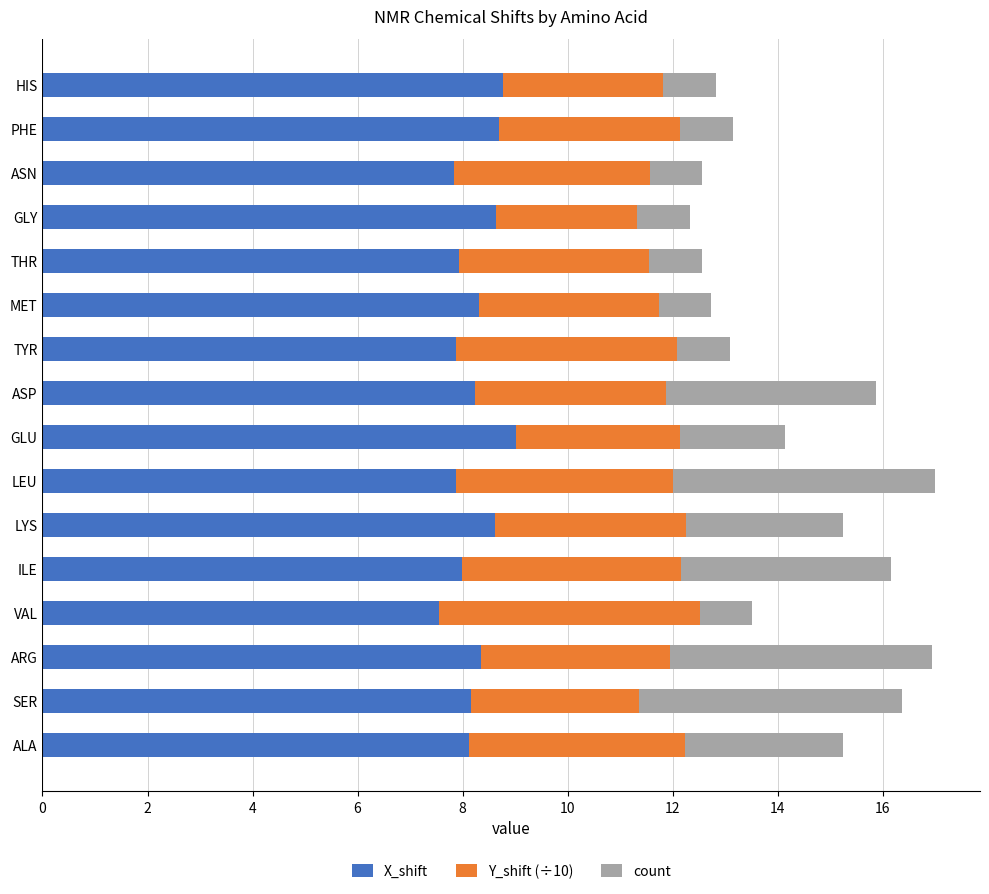

What are all the series names shown in the legend?

X_shift, Y_shift (÷10), count